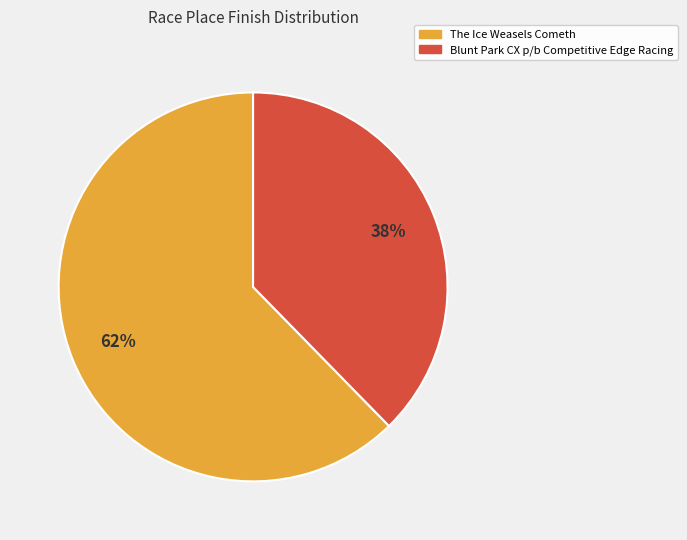

Rank the categories by value from lowest to highest.

Blunt Park CX p/b Competitive Edge Racing, The Ice Weasels Cometh